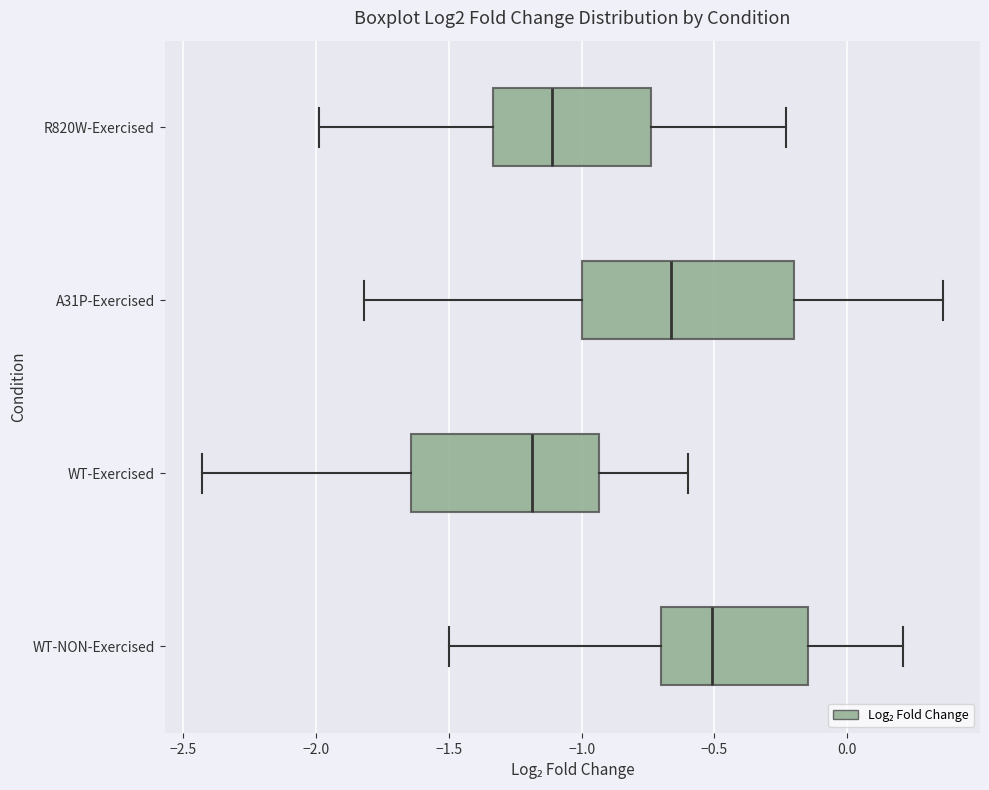

Reading bottom to top, transcribe this box plot: for each box, give where its median line is, the range the box spans, and where its two whiskers end, as read against the x-axis. The values are not printed on the chart, so give them approximately, as read against the axis.

WT-NON-Exercised: median -0.50, box -0.70 to -0.15, whiskers -1.50 to 0.20
WT-Exercised: median -1.20, box -1.65 to -0.95, whiskers -2.45 to -0.60
A31P-Exercised: median -0.65, box -1.00 to -0.20, whiskers -1.80 to 0.35
R820W-Exercised: median -1.10, box -1.35 to -0.75, whiskers -2.00 to -0.25